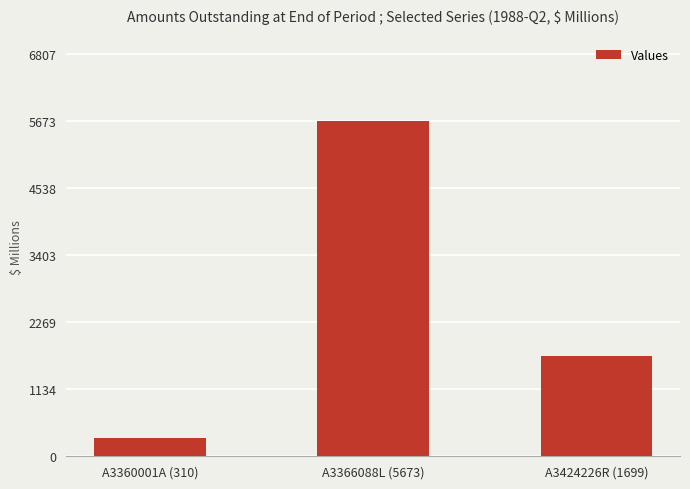

What is the ratio of the value at A3424226R (1699) to the value at A3360001A (310)?

5.5